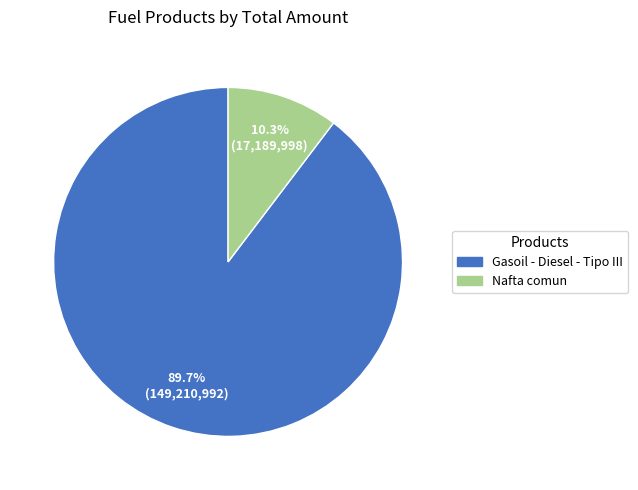

Rank the categories by value from highest to lowest.

Gasoil - Diesel - Tipo III, Nafta comun